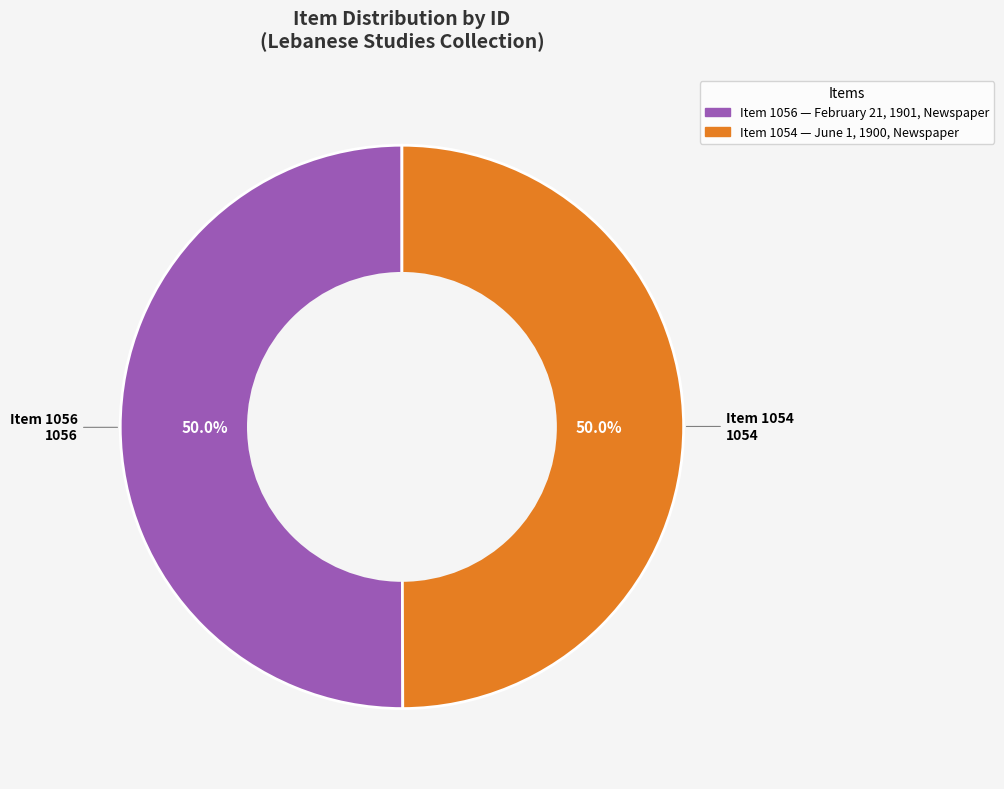

How much of the chart is everything except Item 1054?

50.0%